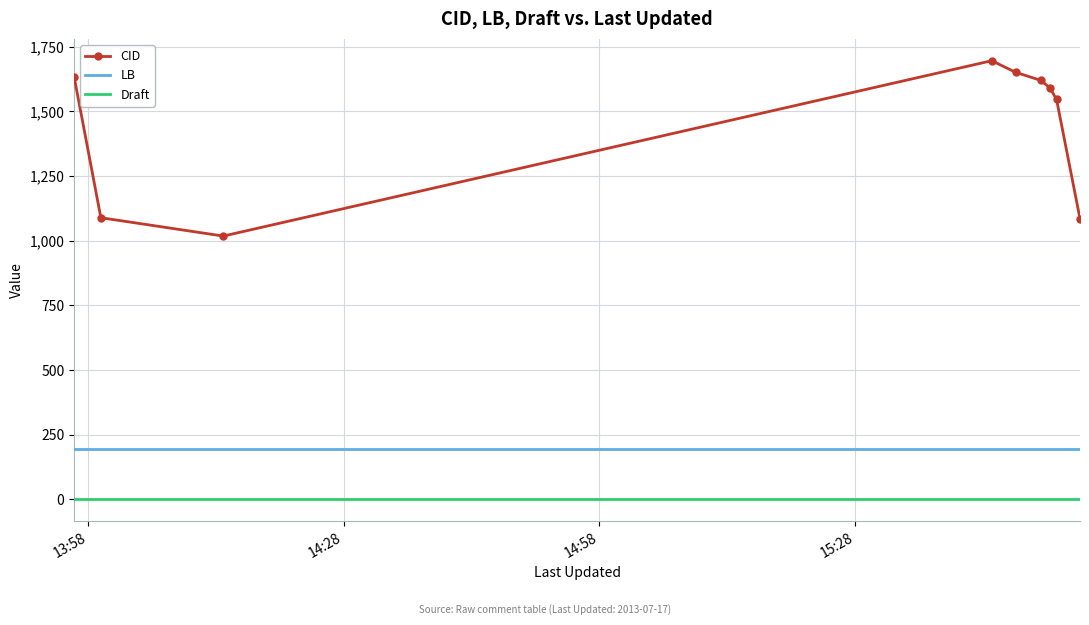

True or false: CID and Draft cross at least once.

False